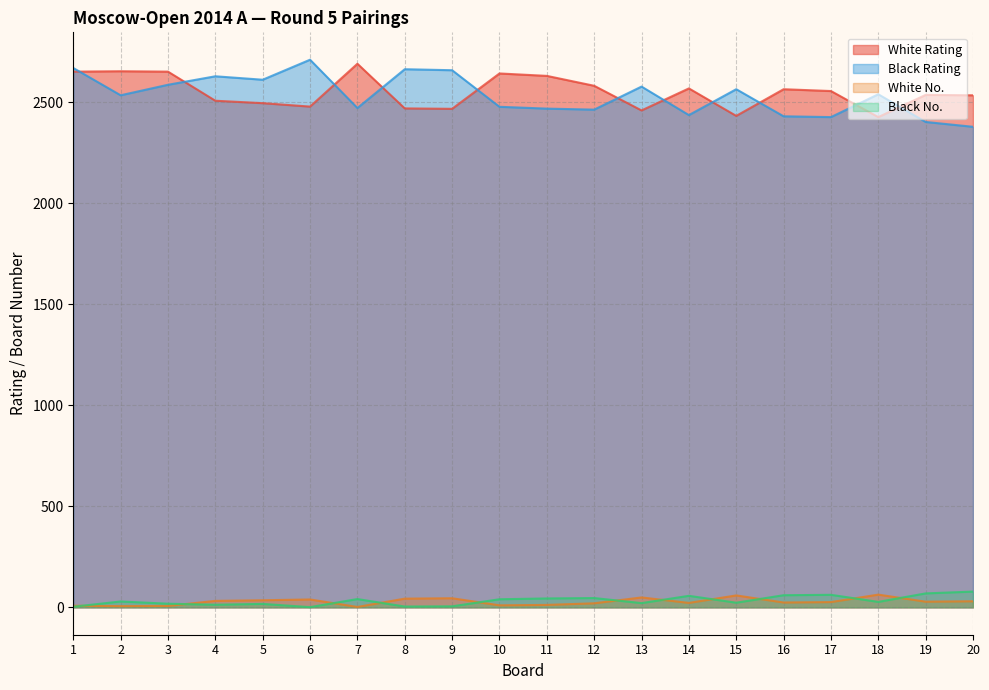

True or false: Black Rating and White No. intersect in this chart.

False